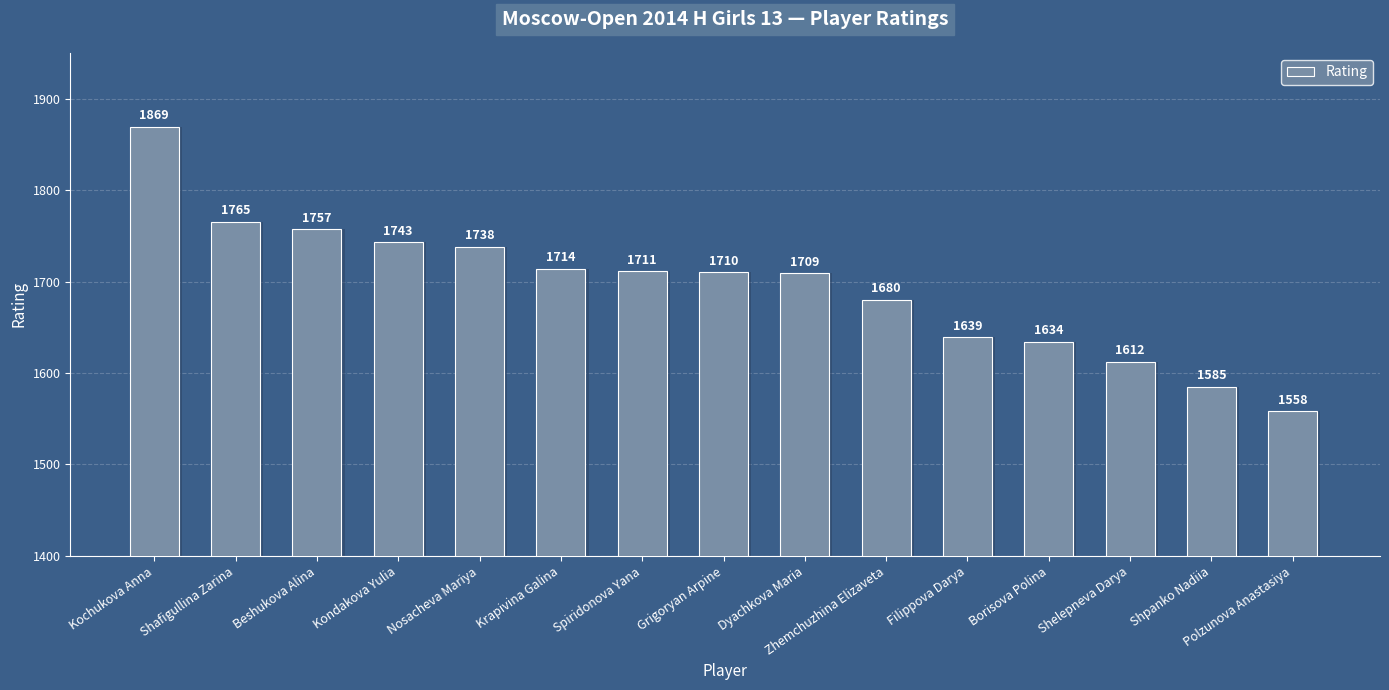

Where is the data nearest to the value 1713?

Krapivina Galina